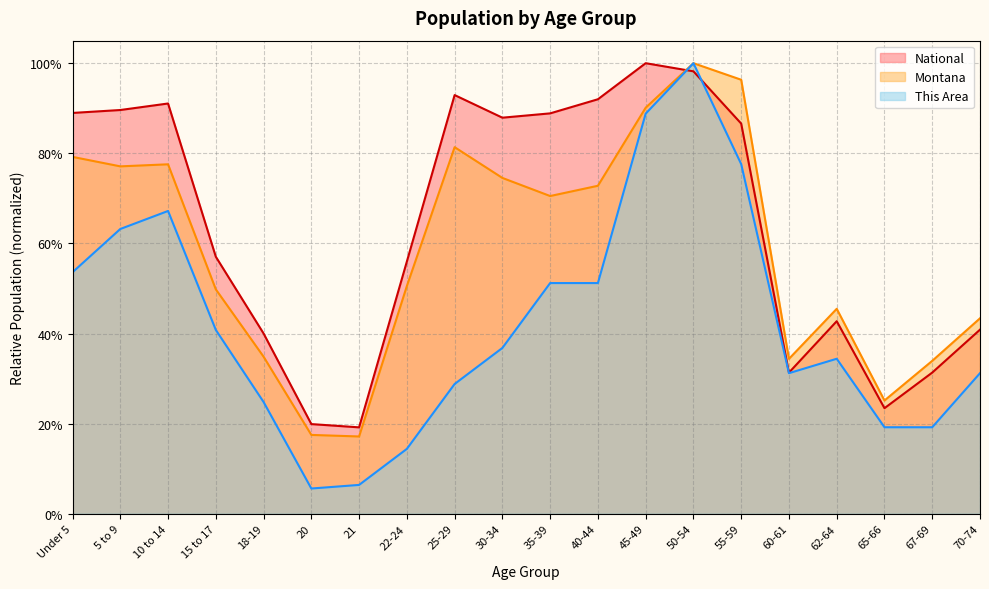

What is the spread (max minus min) of values at Under 5?

0.4